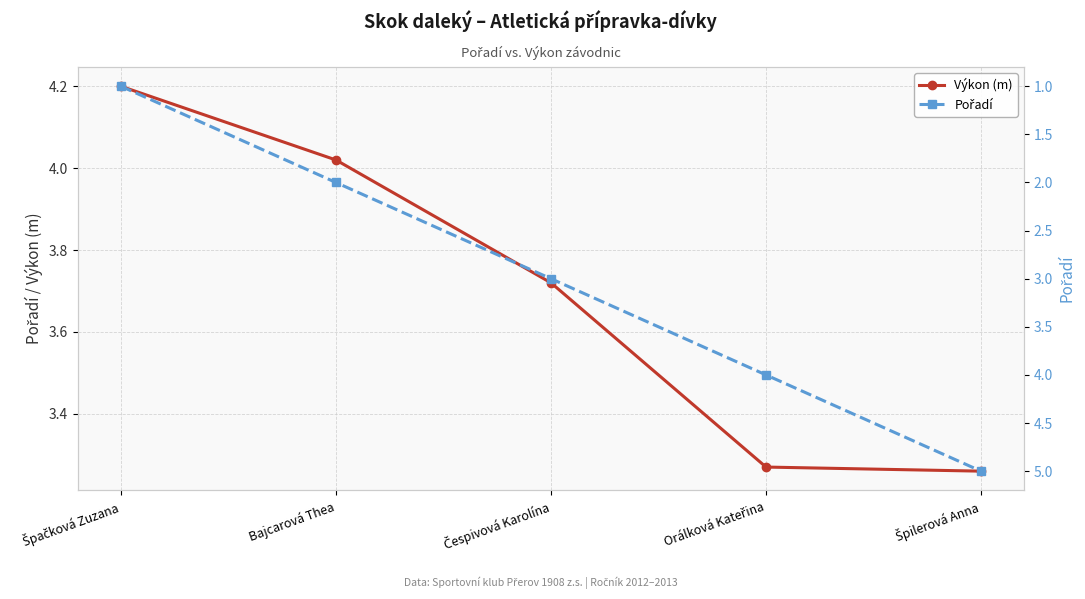

Which label corresponds to the largest value in the chart?

Špilerová Anna